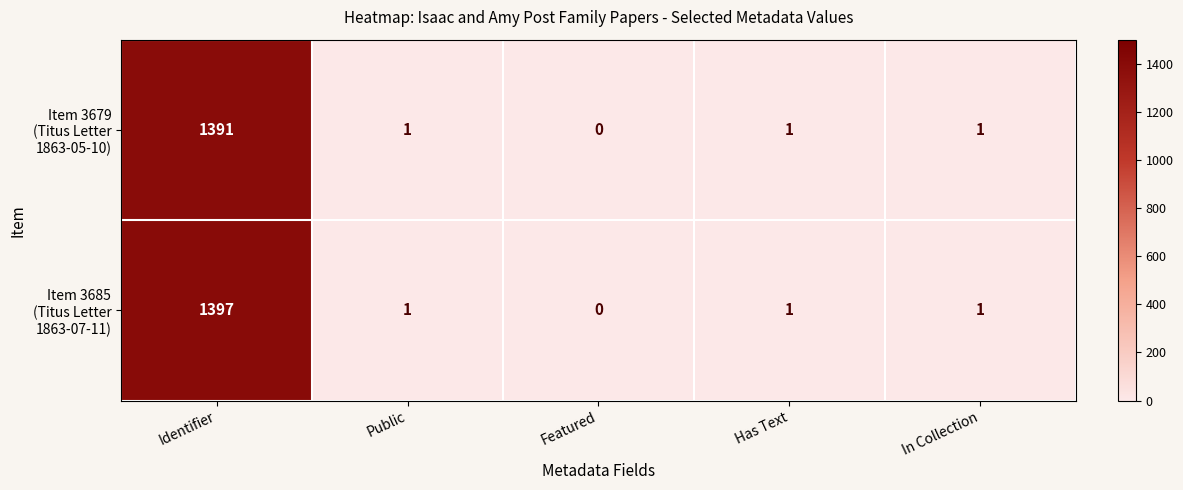

Which label corresponds to the largest value in the chart?

Identifier